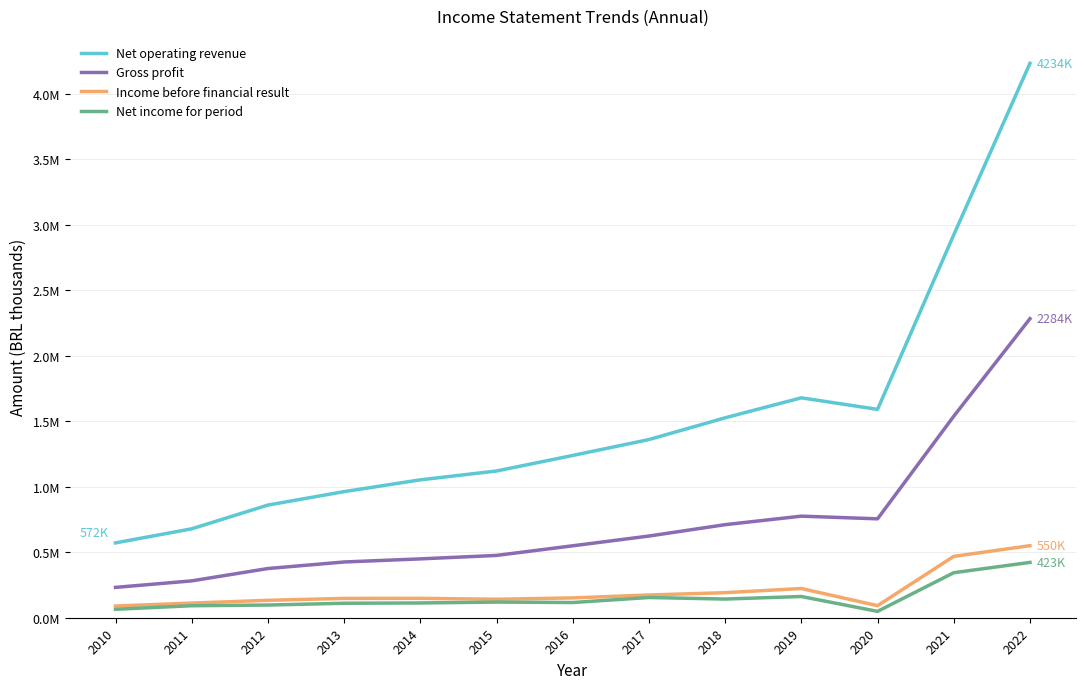

Between 2021 and 2014, which is larger?

2021